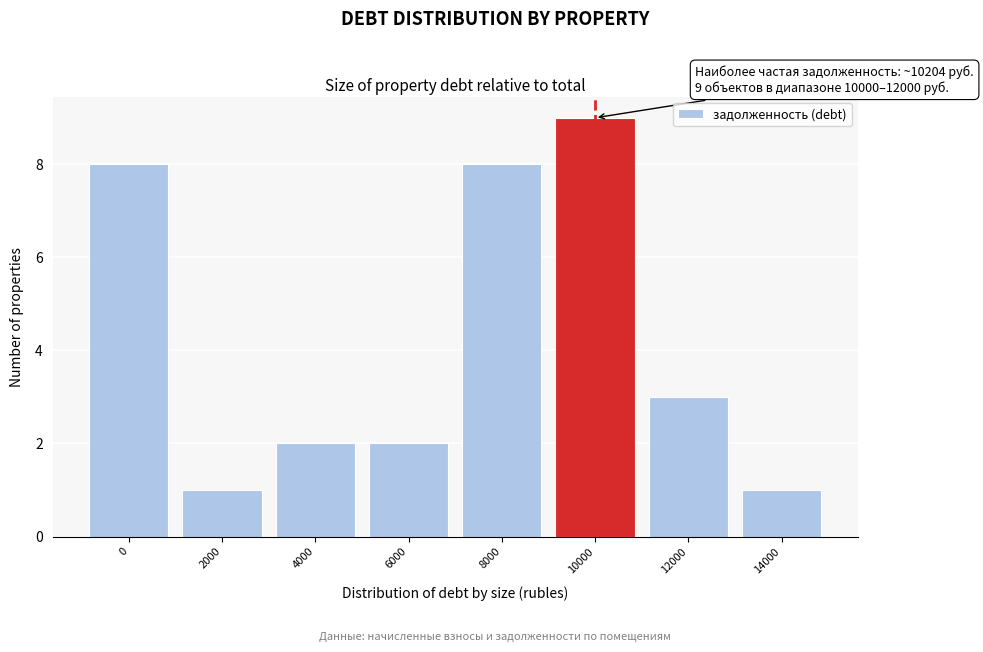

Reading left to right, extract all data points from this chart.

0=8	2000=1	4000=2	6000=2	8000=8	10000=9	12000=3	14000=1